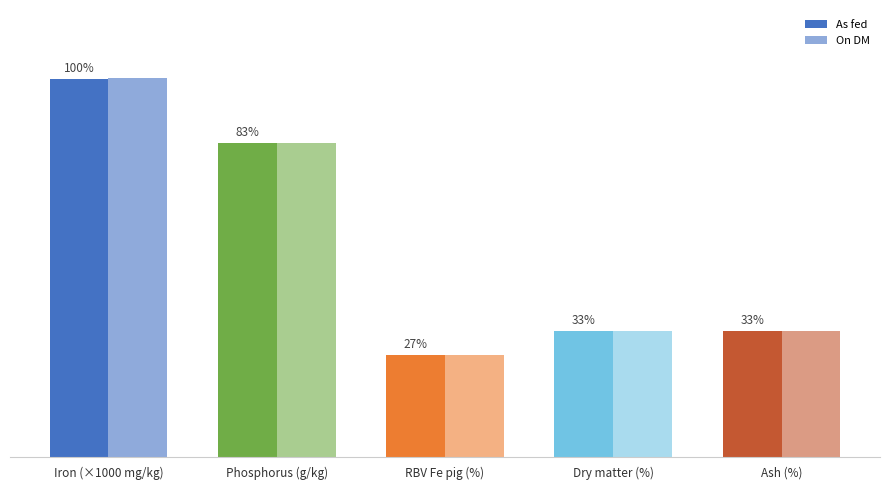

True or false: As fed has a value of 299.7 at Iron (×1000 mg/kg).

True